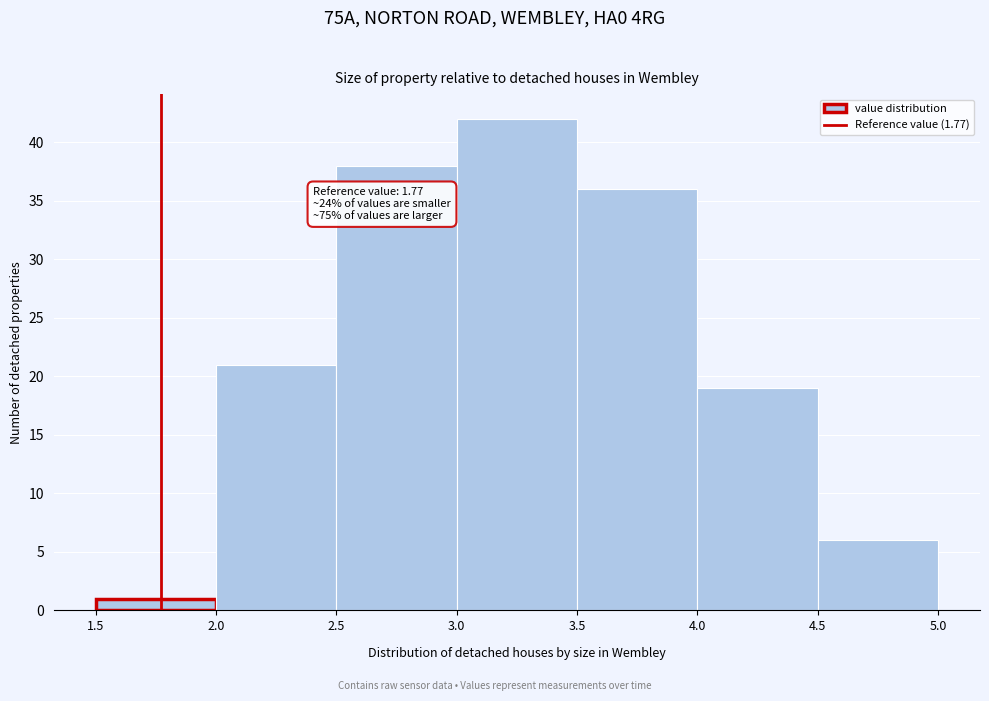

Which range on the x-axis has the tallest bar?

3.0 to 3.5